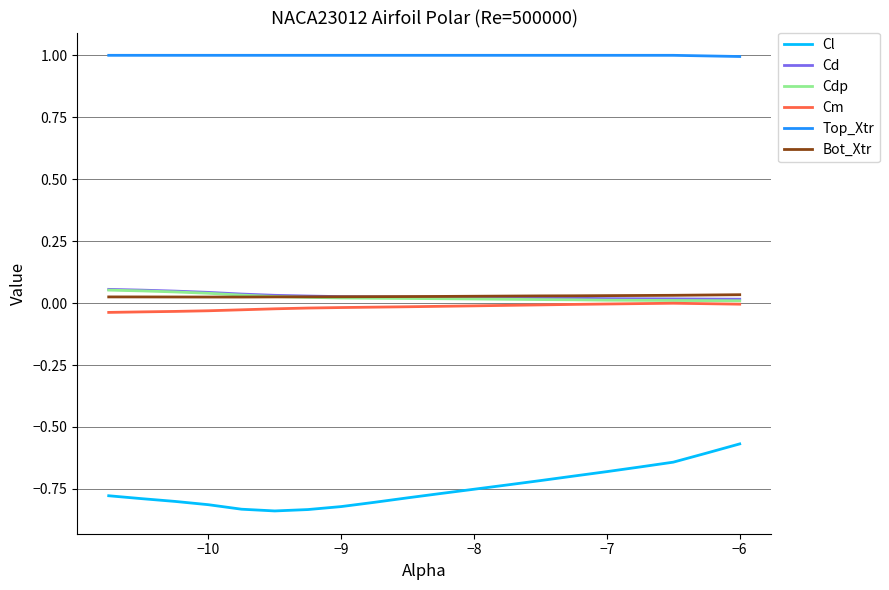

True or false: Cl and Bot_Xtr cross at least once.

False